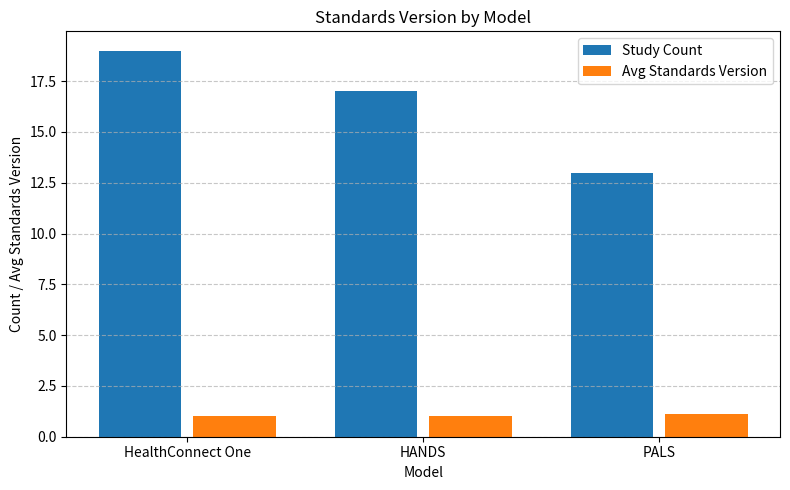

What is the label of the 1st bar from the left?

HealthConnect One